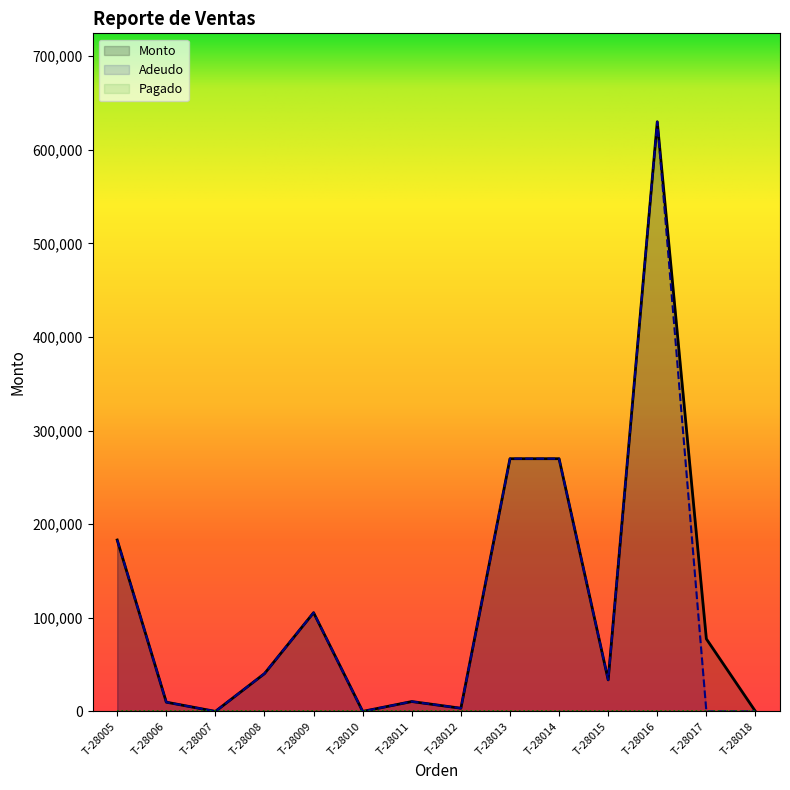

True or false: Monto and Adeudo cross at least once.

False